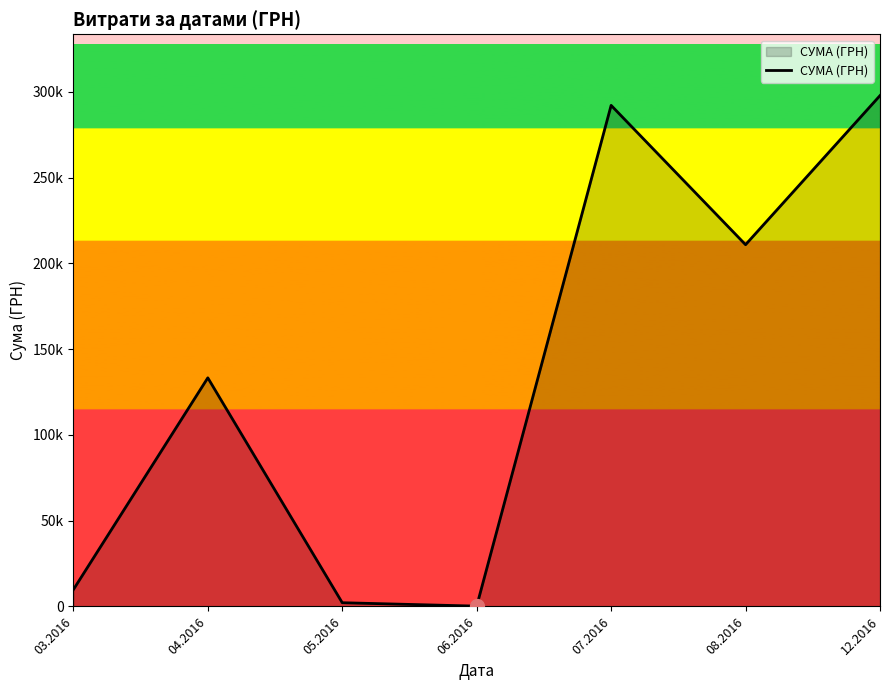

Rank the categories by value from highest to lowest.

12.2016, 07.2016, 08.2016, 04.2016, 03.2016, 05.2016, 06.2016